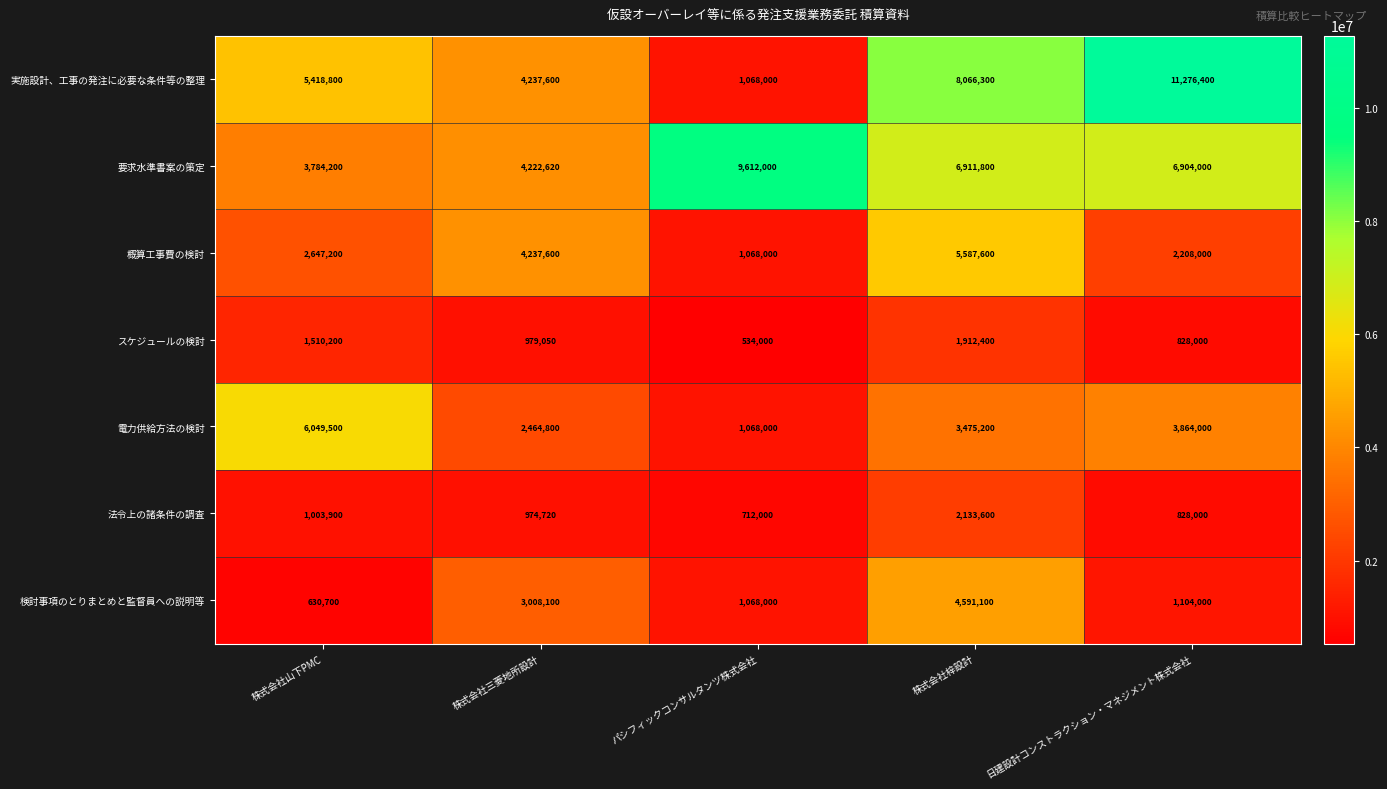

Which series has the widest spread of values?

実施設計、工事の発注に必要な条件等の整理